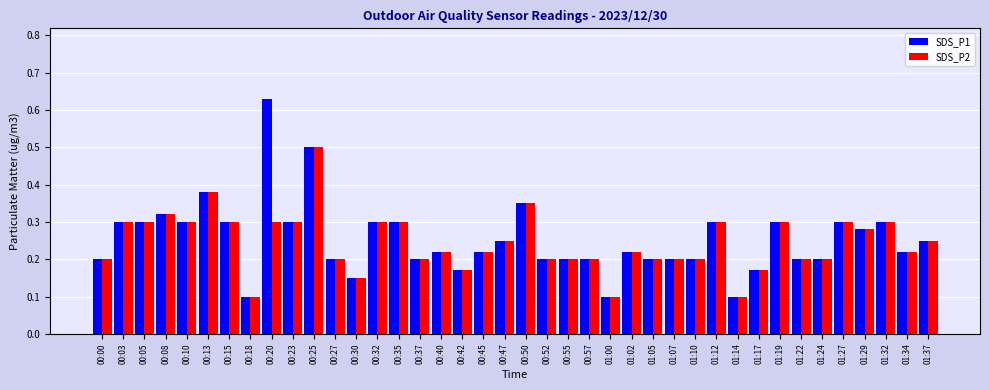

Rank the series by their maximum value, from highest to lowest.

SDS_P1, SDS_P2